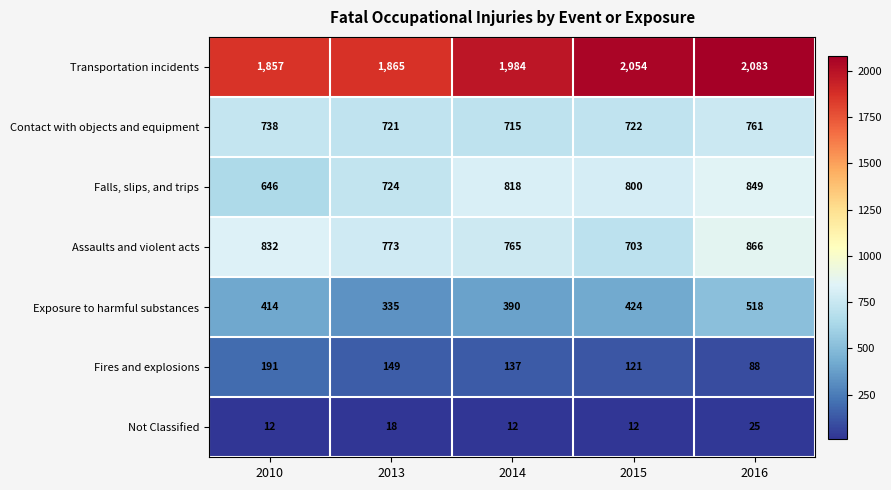

At 2014, list the series in order from largest to smallest.

Transportation incidents, Falls, slips, and trips, Assaults and violent acts, Contact with objects and equipment, Exposure to harmful substances, Fires and explosions, Not Classified